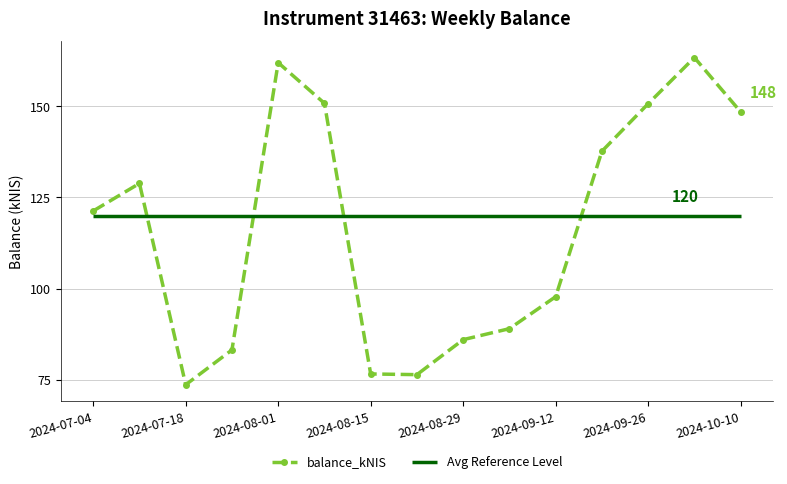

What is the minimum value for balance_kNIS?

73.7